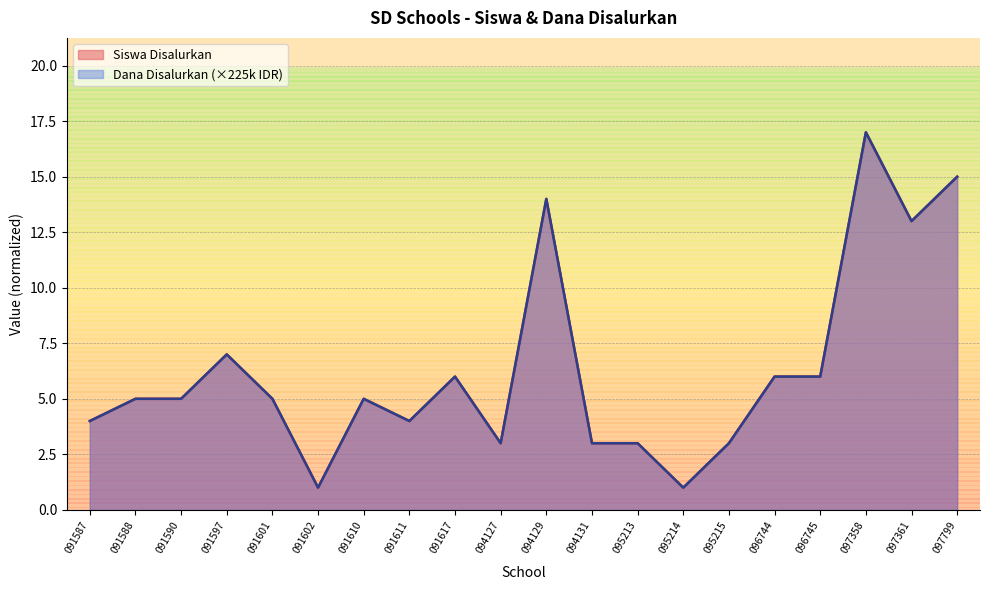

True or false: Siswa Disalurkan and Dana Disalurkan intersect in this chart.

False